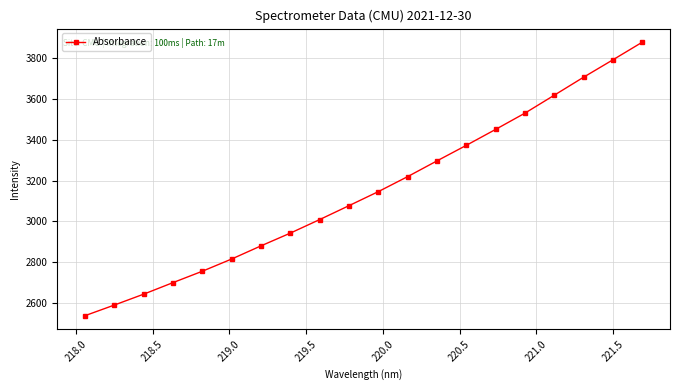

What is the value of the 9th point from the left?

3008.7